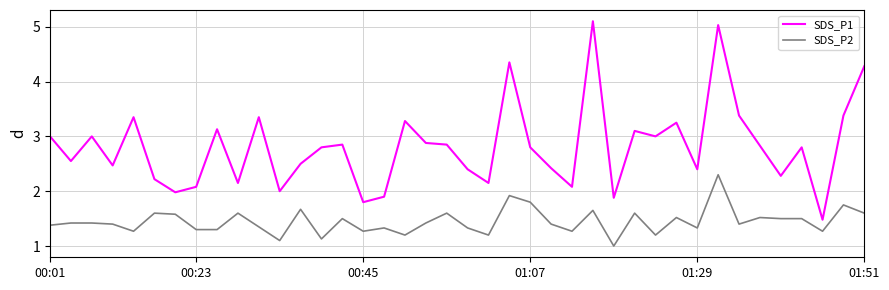

What is the difference between the maximum and minimum values in the SDS_P2 series?

1.3